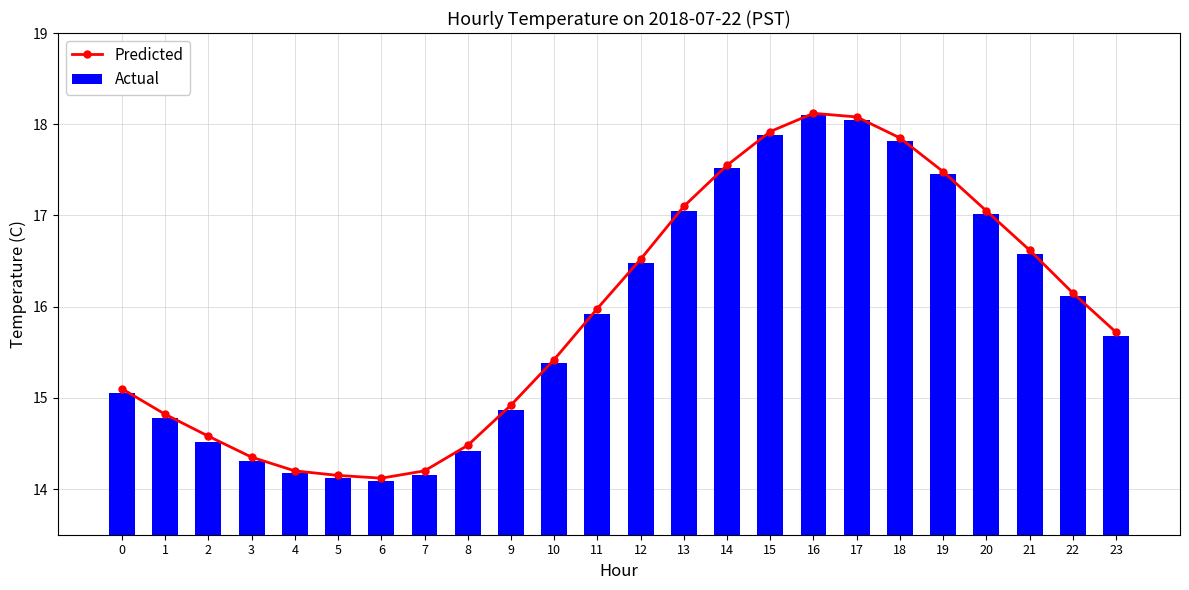

True or false: Predicted has a value of 24.6 at 4.

False